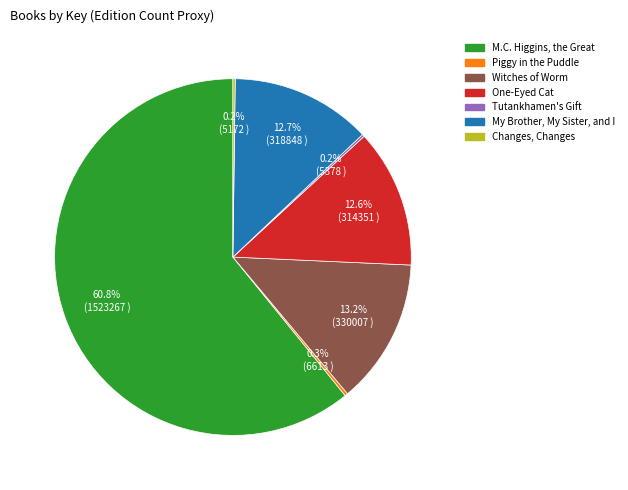

What percentage is NOT represented by My Brother, My Sister, and I?

87.3%